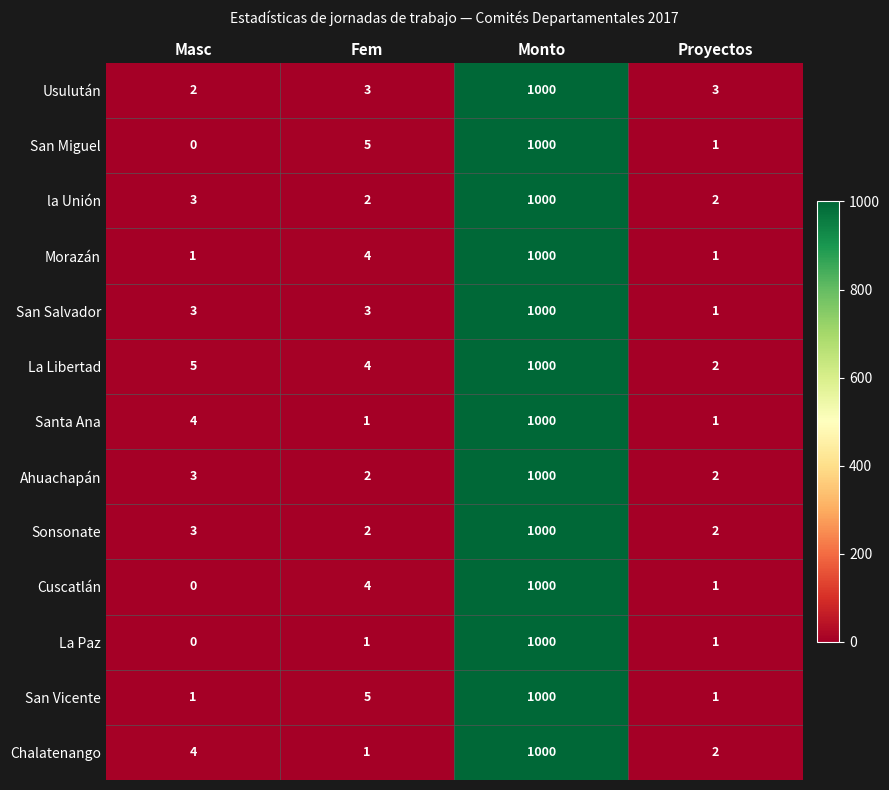

What is the difference between the Santa Ana values at Monto and Proyectos?

999